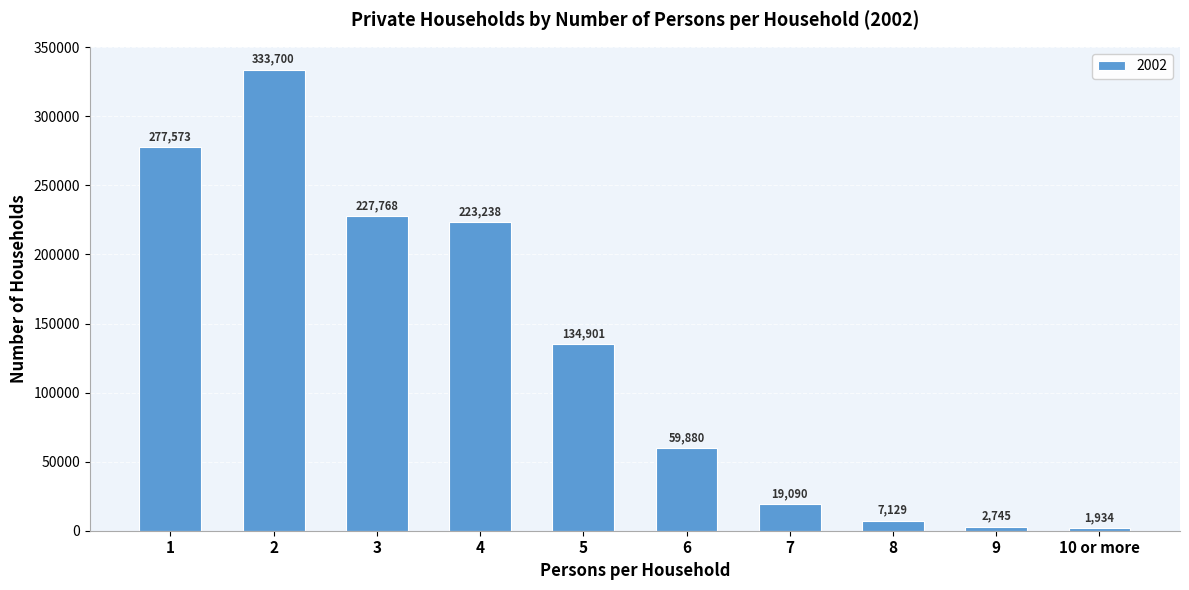

What is the greatest value displayed?

333700